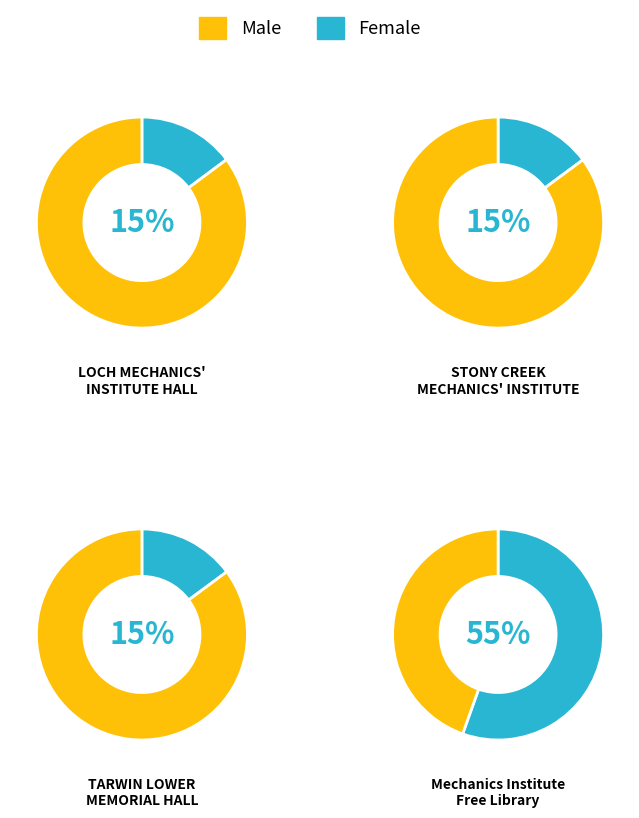

How many segments does this pie chart have?

4